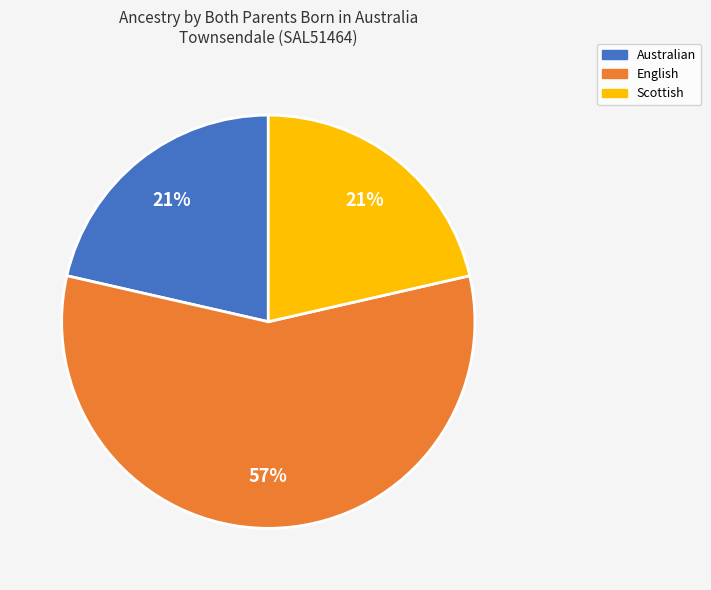

How many segments does this pie chart have?

3